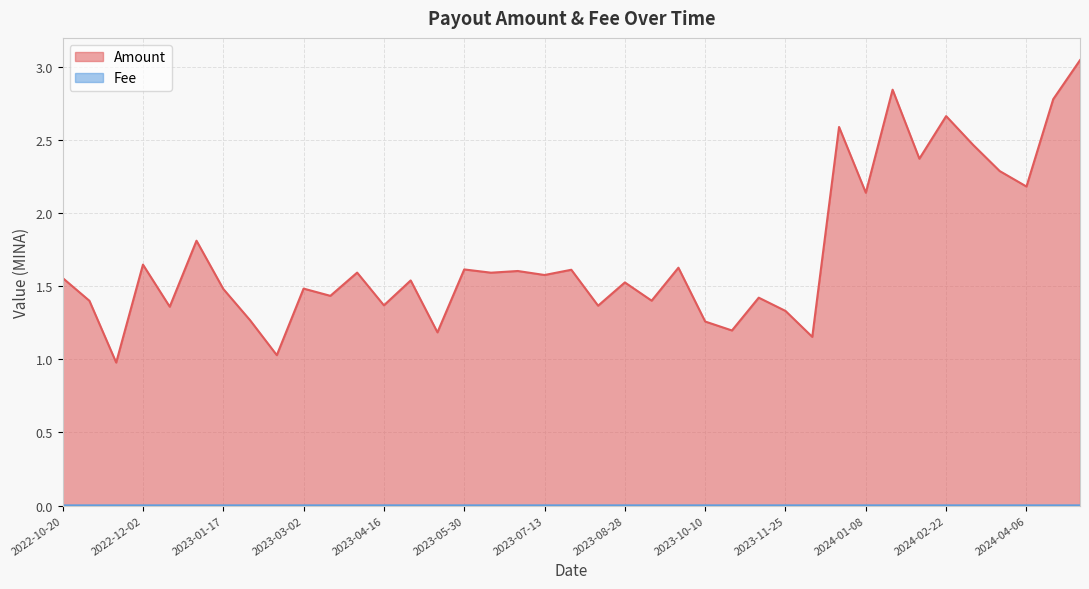

Which category has the lowest value across all series?

2022-10-20